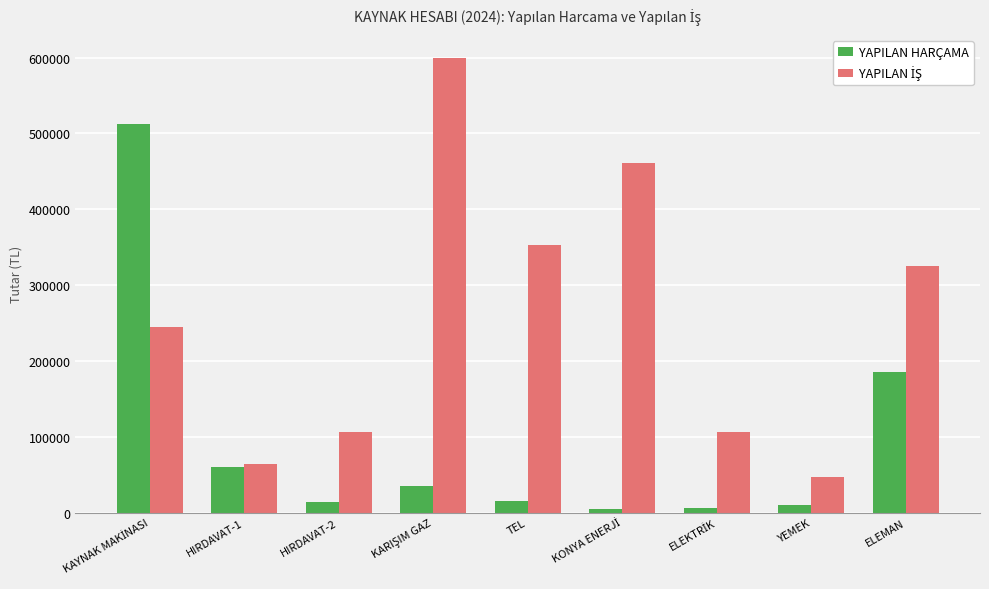

What is the sum of all YAPILAN HARÇAMA values?

841645